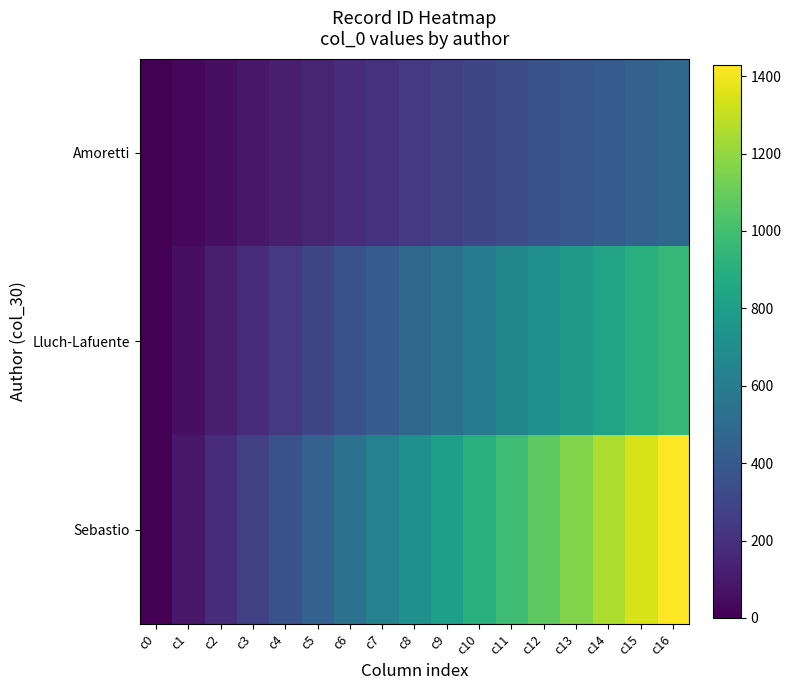

What is the spread (max minus min) of values at c9?

535.9